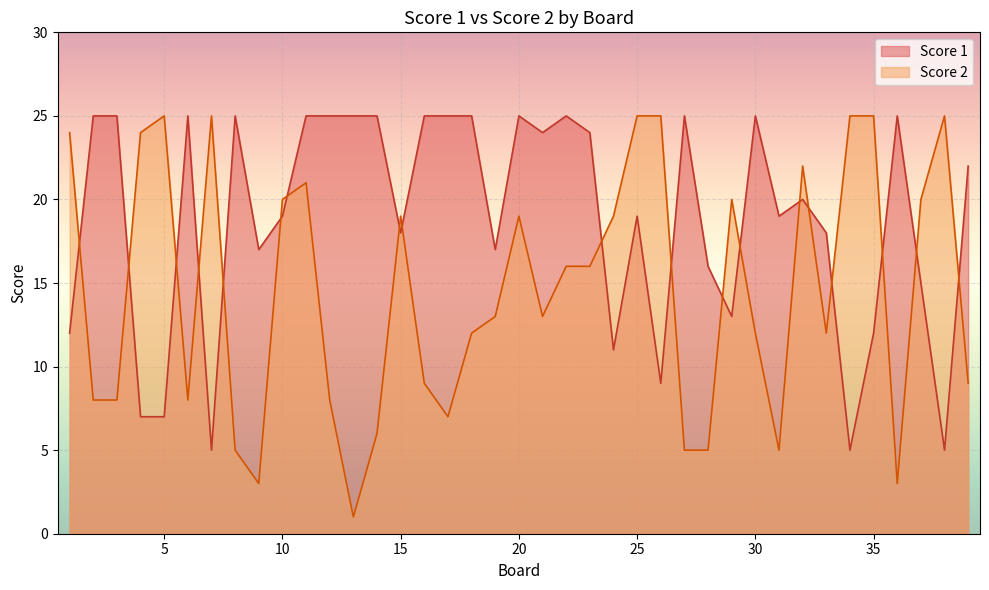

What is the spread (max minus min) of values at 26?

16